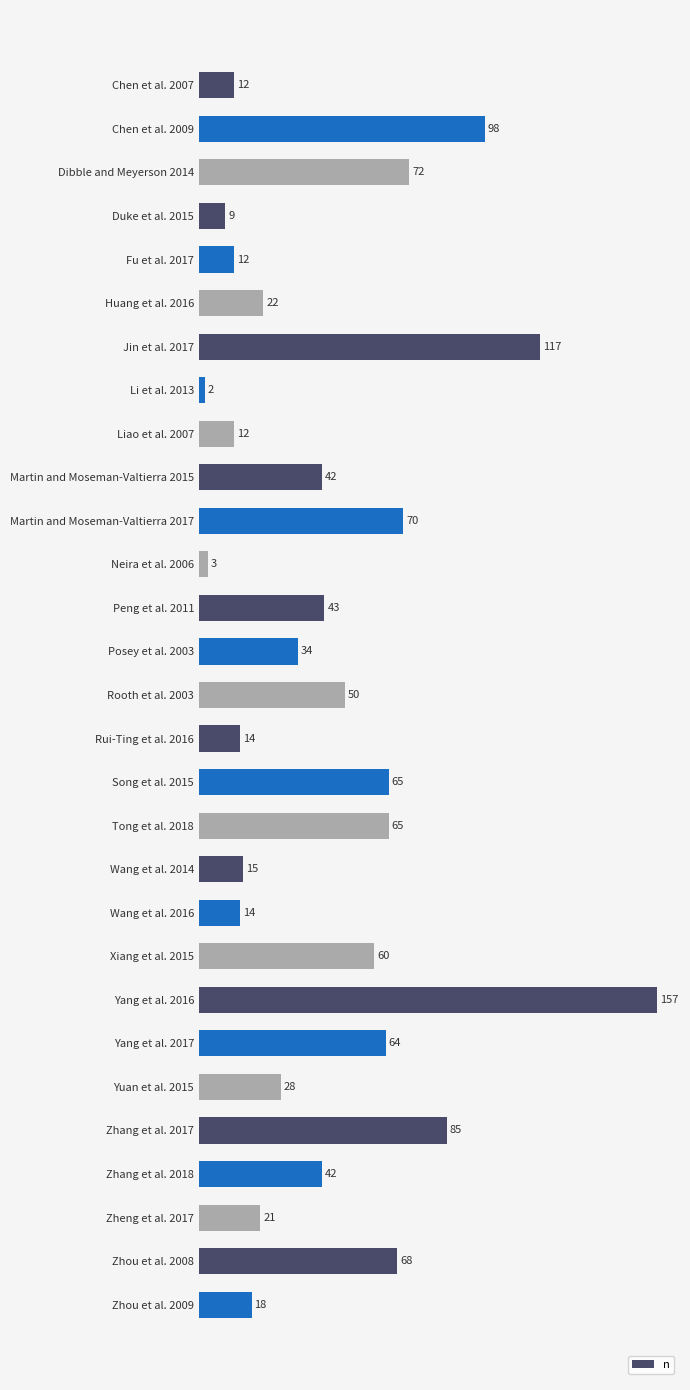

Are the bars horizontal?

Yes